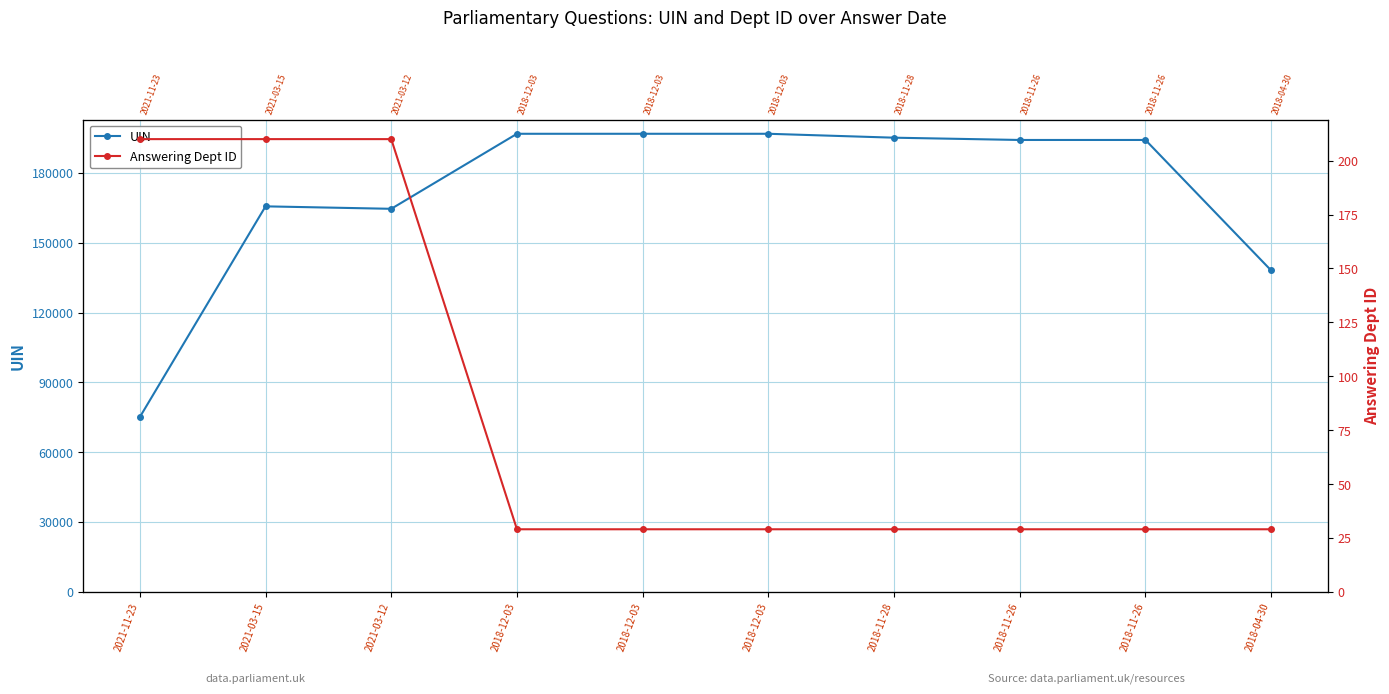

Which series changed the most between 2018-12-03 and 2018-04-30?

UIN